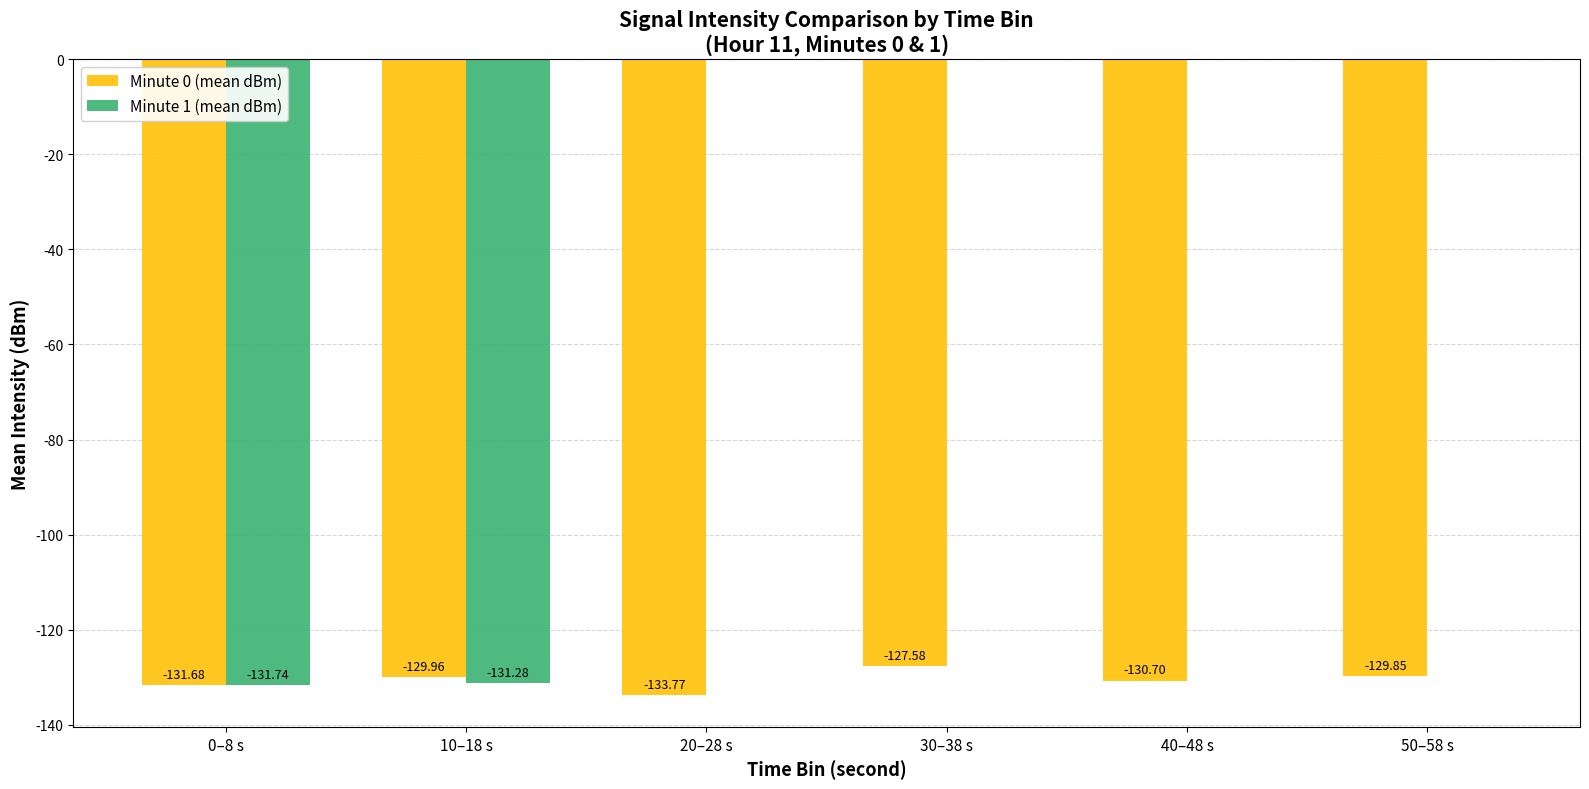

At which category is the sum across all series the highest?

30–38 s